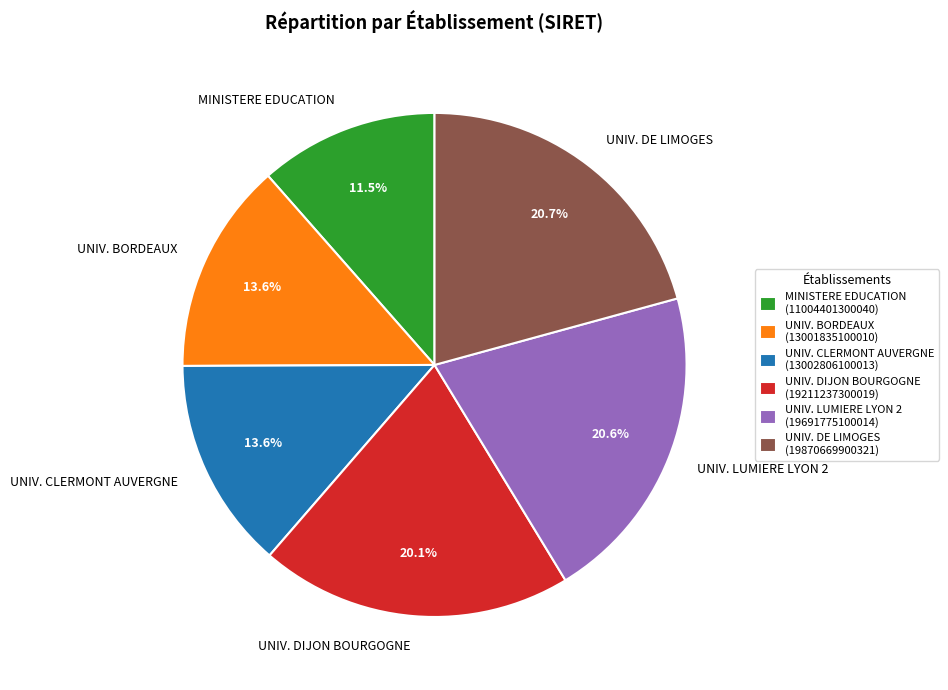

Count the number of slices in the pie.

6